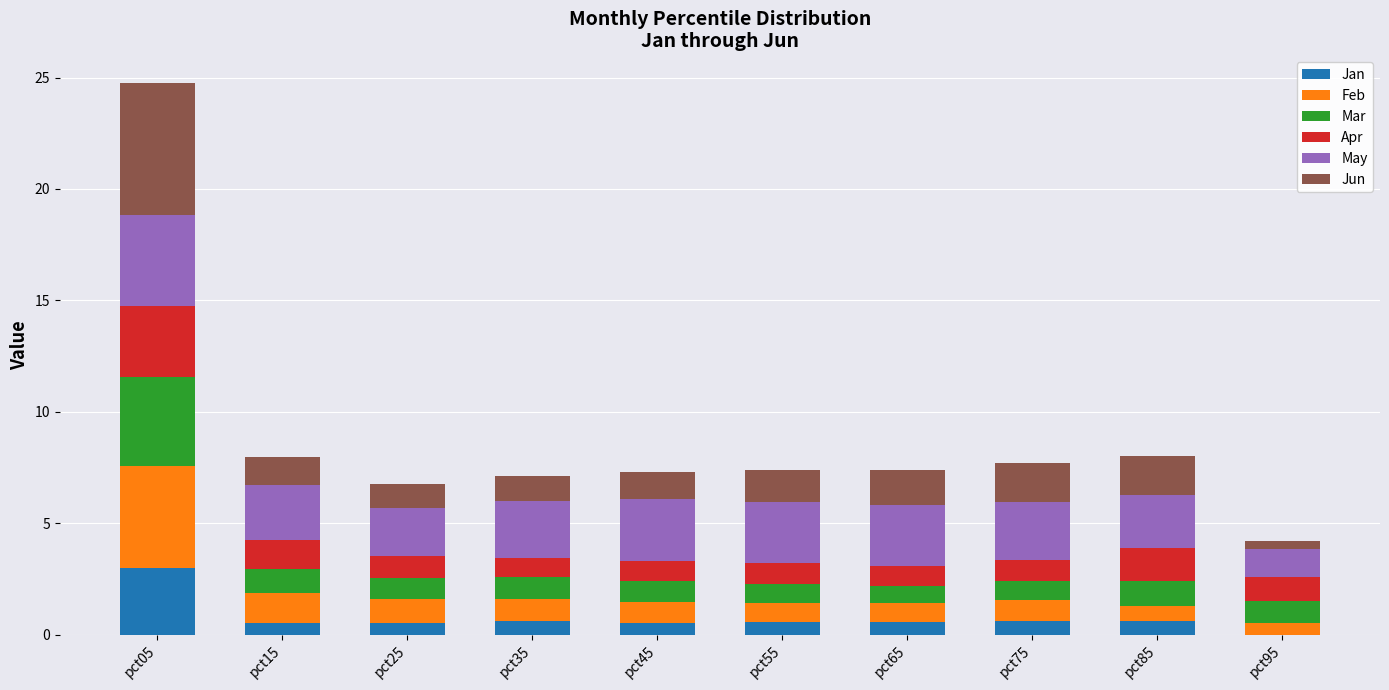

Are the bars grouped side by side (vs. stacked)?

No